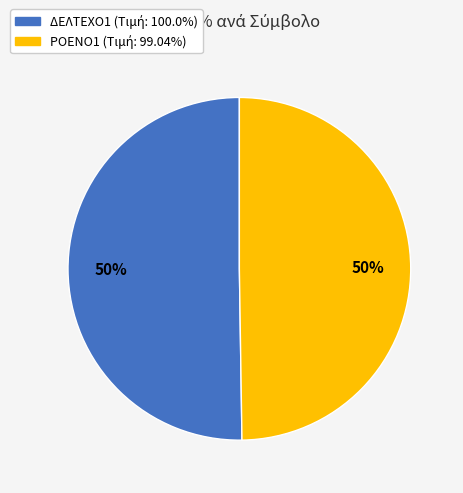

Do ΡΟΕΝΟ1 and ΔΕΛΤΕΧΟ1 together represent more than half of the pie?

Yes